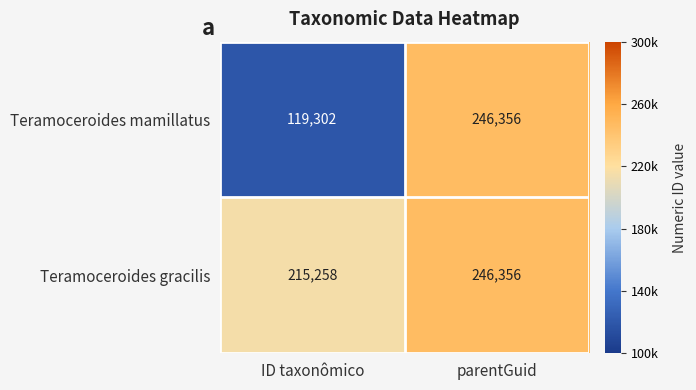

Which category has the lowest value across all series?

ID taxonômico